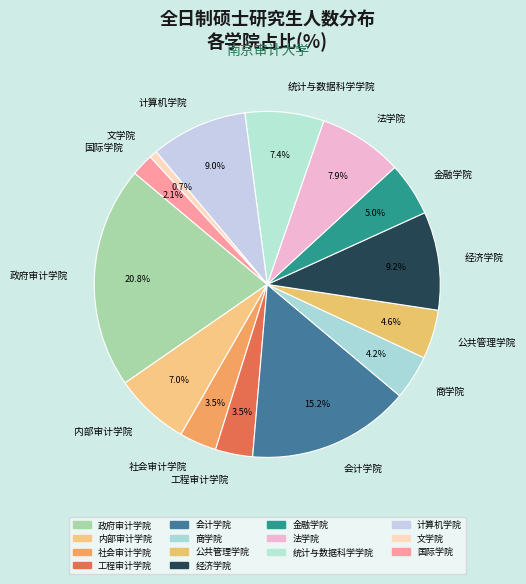

Do 内部审计学院 and 经济学院 together represent more than half of the pie?

No